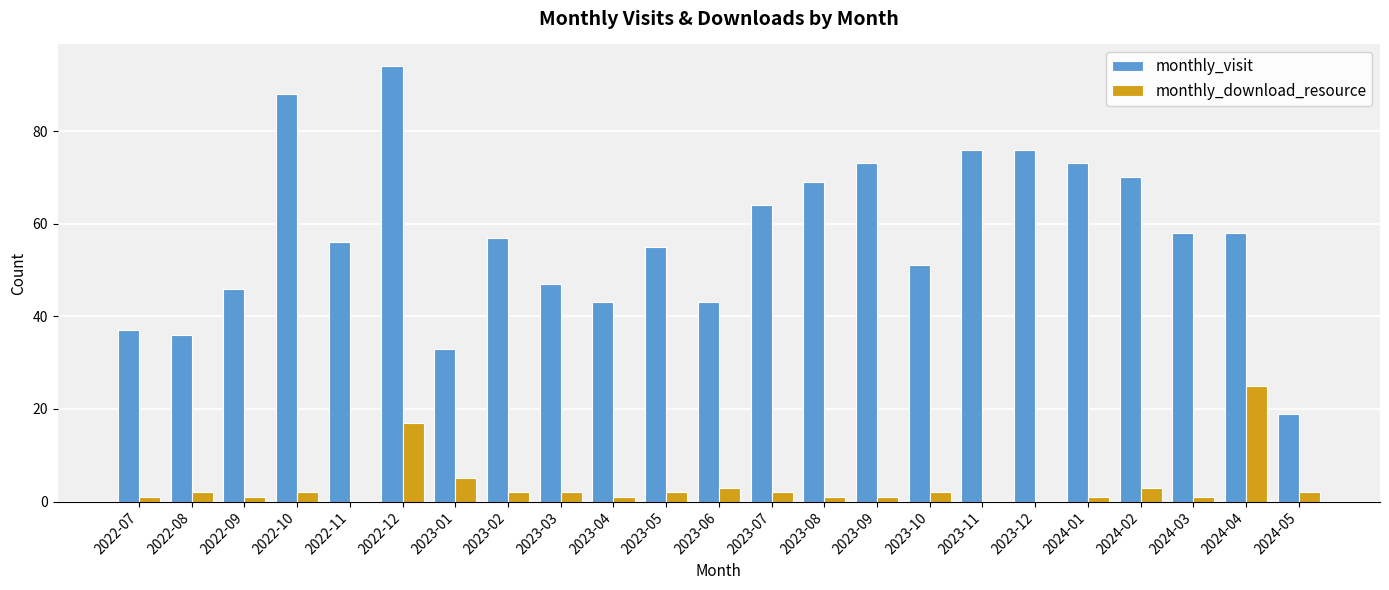

What is the total value across all series at 2023-05?

57